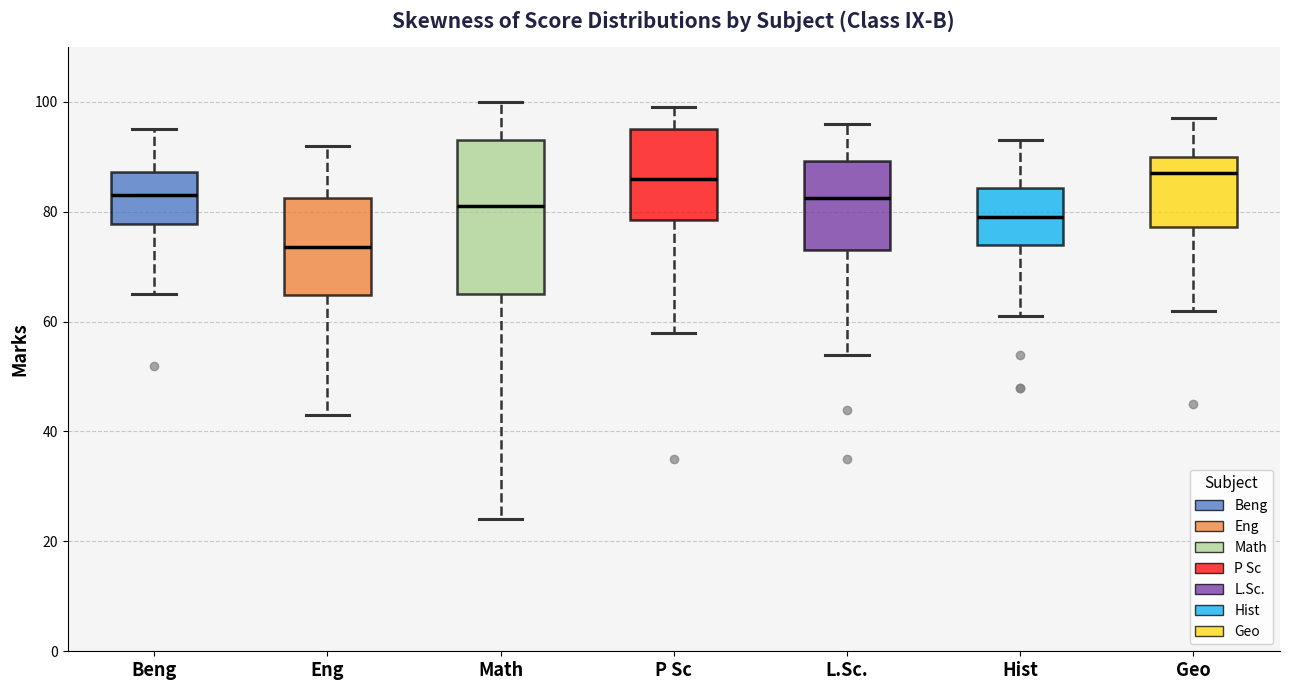

Which box has the lowest median line?

Eng